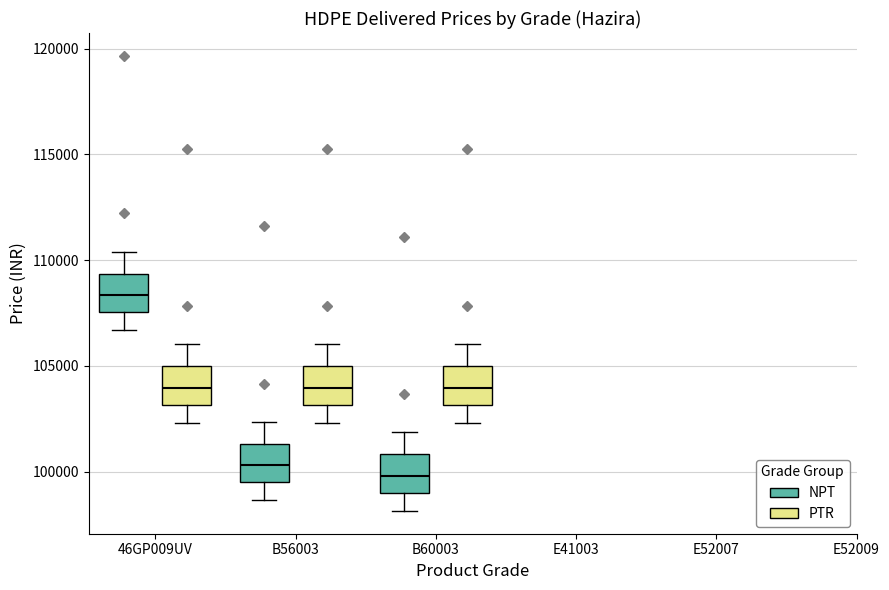

Reading left to right, read every box against the y-axis: the position of its median line, the range the box covers, and the ends of its whiskers. The values are not printed on the chart, so give them approximately, as read against the axis.

46GP009UV (NPT): median 108500, box 107500 to 109500, whiskers 106500 to 110500
46GP009UV (PTR): median 104000, box 103000 to 105000, whiskers 102500 to 106000
B56003 (NPT): median 100500, box 99500 to 101500, whiskers 98500 to 102500
B56003 (PTR): median 104000, box 103000 to 105000, whiskers 102500 to 106000
B60003 (NPT): median 100000, box 99000 to 101000, whiskers 98000 to 102000
B60003 (PTR): median 104000, box 103000 to 105000, whiskers 102500 to 106000